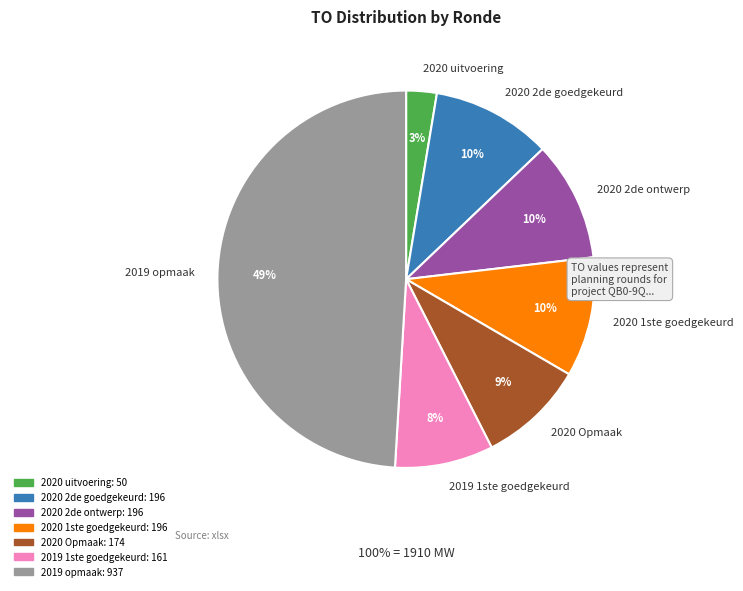

Is 2020 uitvoering the majority of the pie?

No